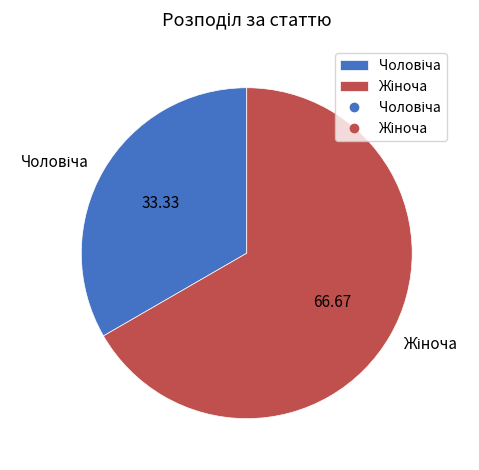

Is there any slice that represents more than half of the pie?

Yes